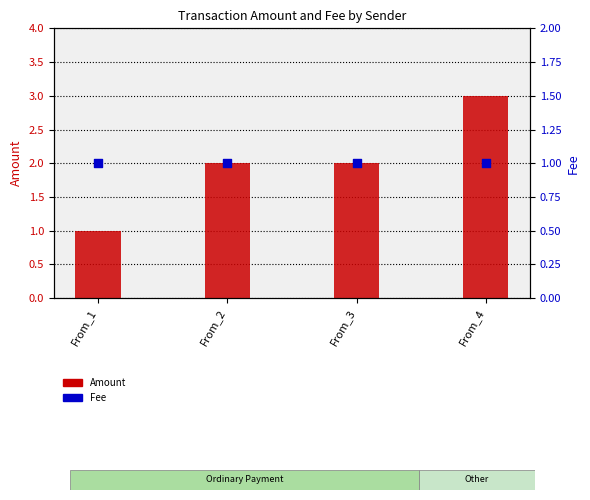

At which category is the sum across all series the highest?

From_4